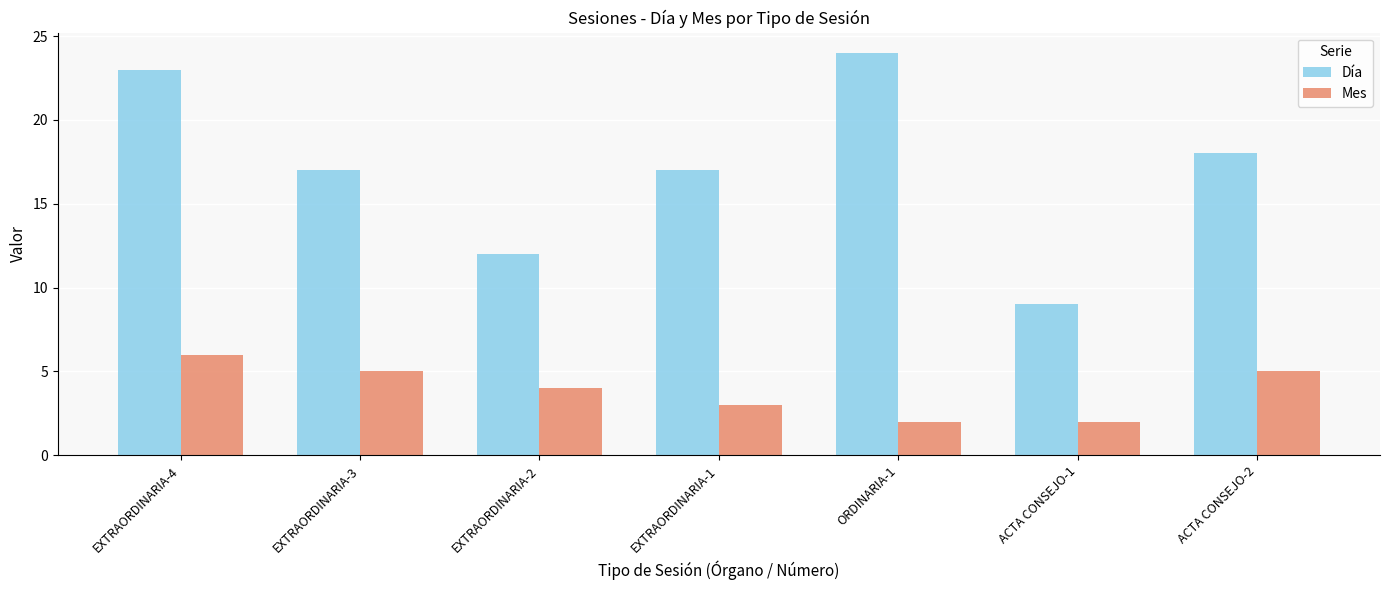

Reading right to left, list all the values displayed in this chart.

Día: ACTA CONSEJO-2=18	ACTA CONSEJO-1=9	ORDINARIA-1=24	EXTRAORDINARIA-1=17	EXTRAORDINARIA-2=12	EXTRAORDINARIA-3=17	EXTRAORDINARIA-4=23
Mes: ACTA CONSEJO-2=5	ACTA CONSEJO-1=2	ORDINARIA-1=2	EXTRAORDINARIA-1=3	EXTRAORDINARIA-2=4	EXTRAORDINARIA-3=5	EXTRAORDINARIA-4=6